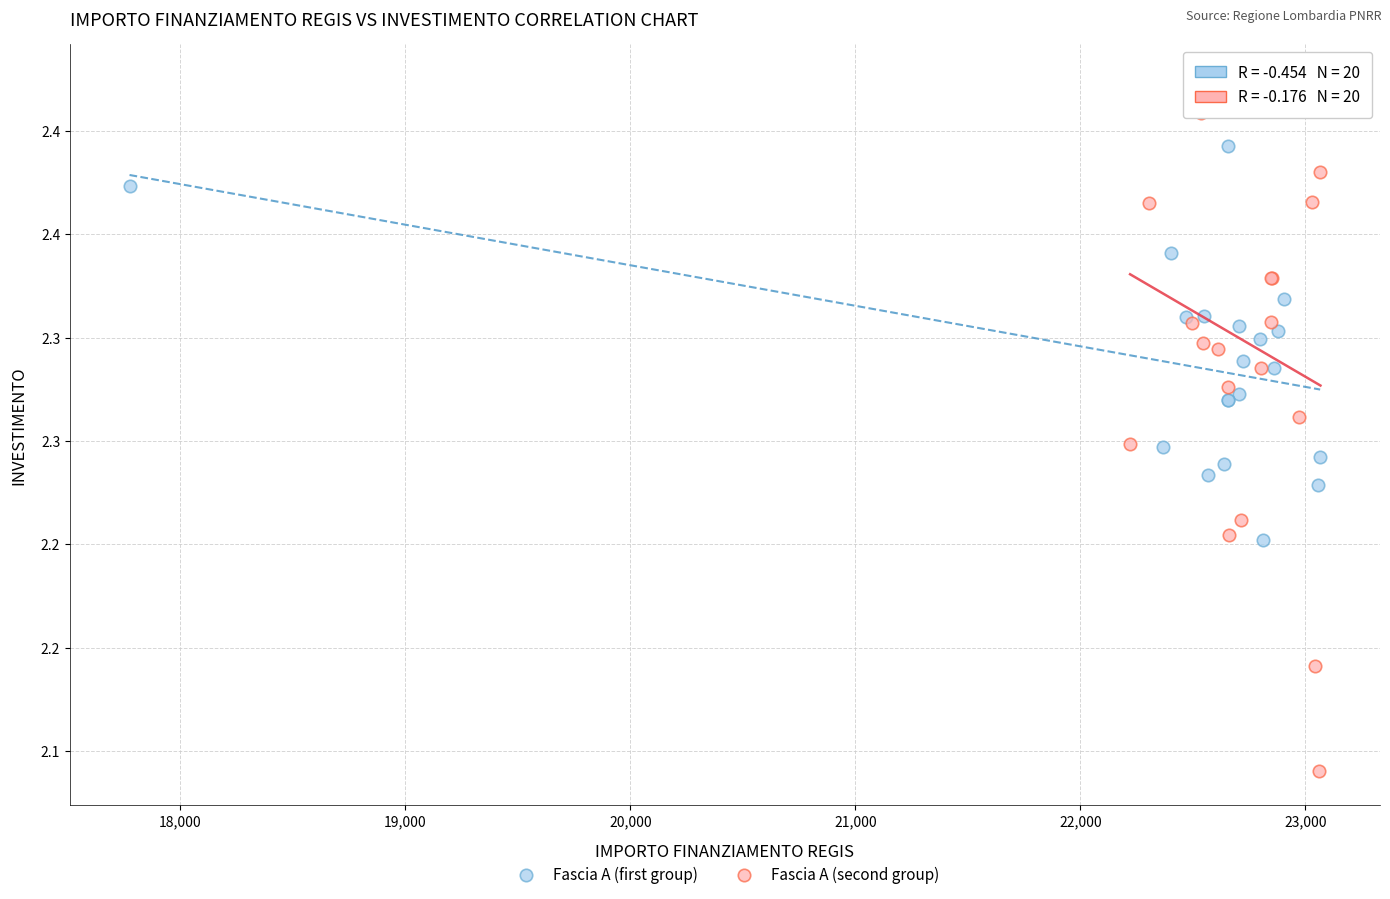

Which series has the largest Y range (max minus min)?

Fascia A (second group)